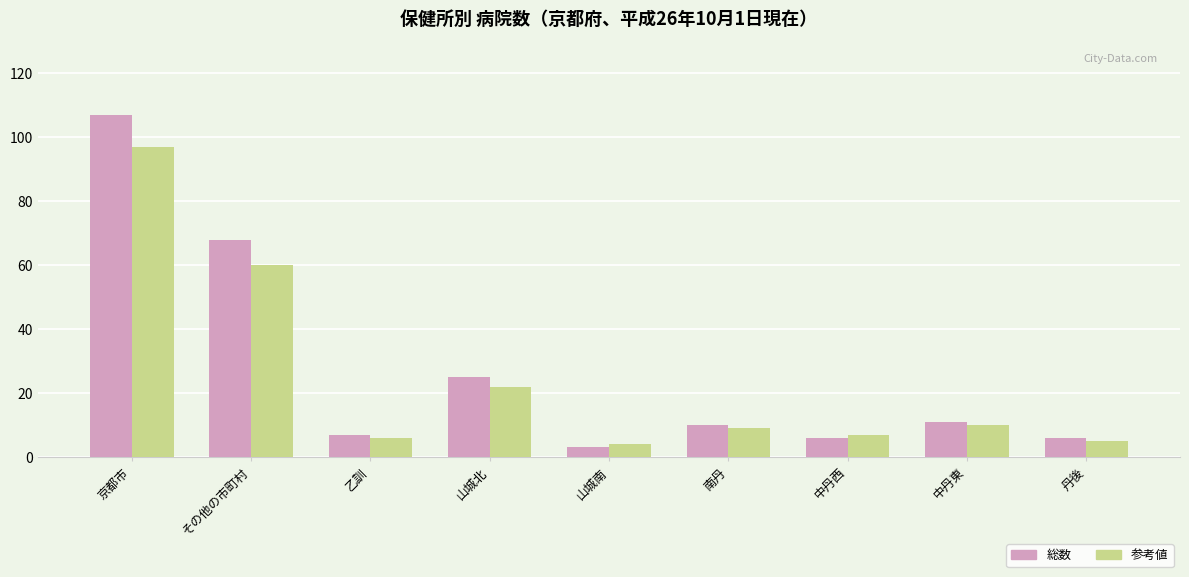

At how many categories does at least one series exceed 20?

3